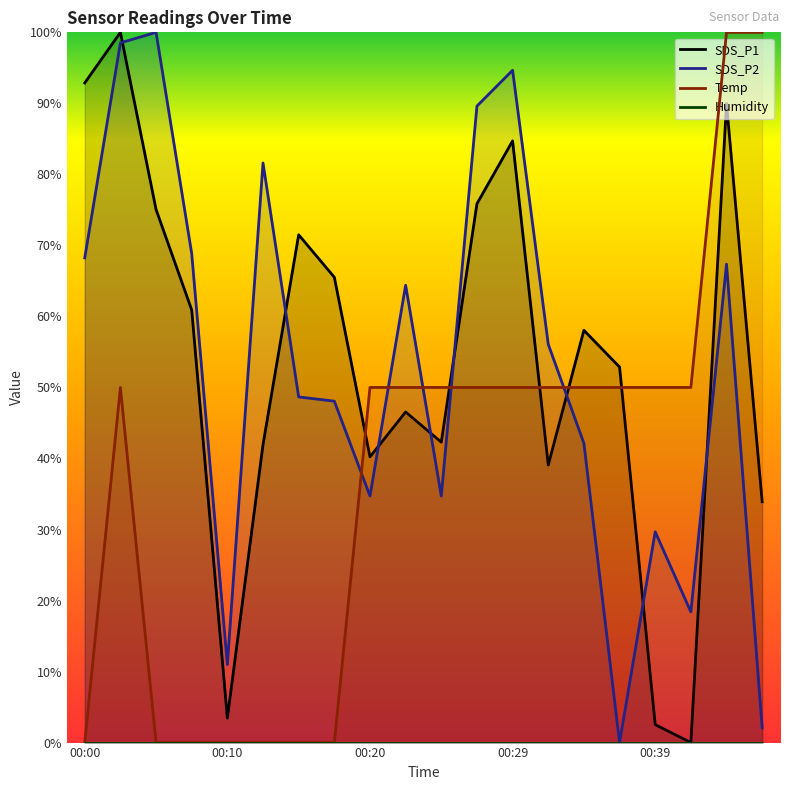

The value of Temp at 00:10 is 47.3. True or false?

False